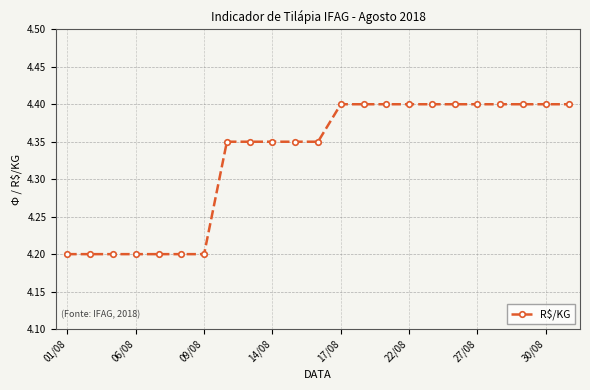

How many lines are shown in the chart?

1